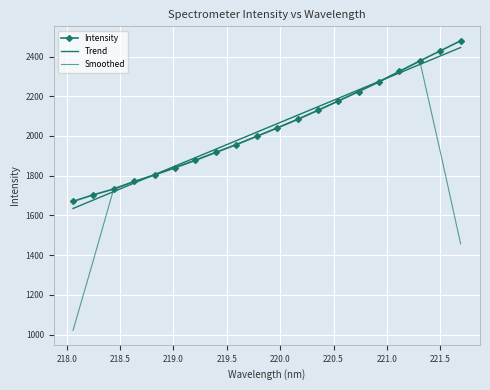

How many data points in Intensity are less than 2040?

10